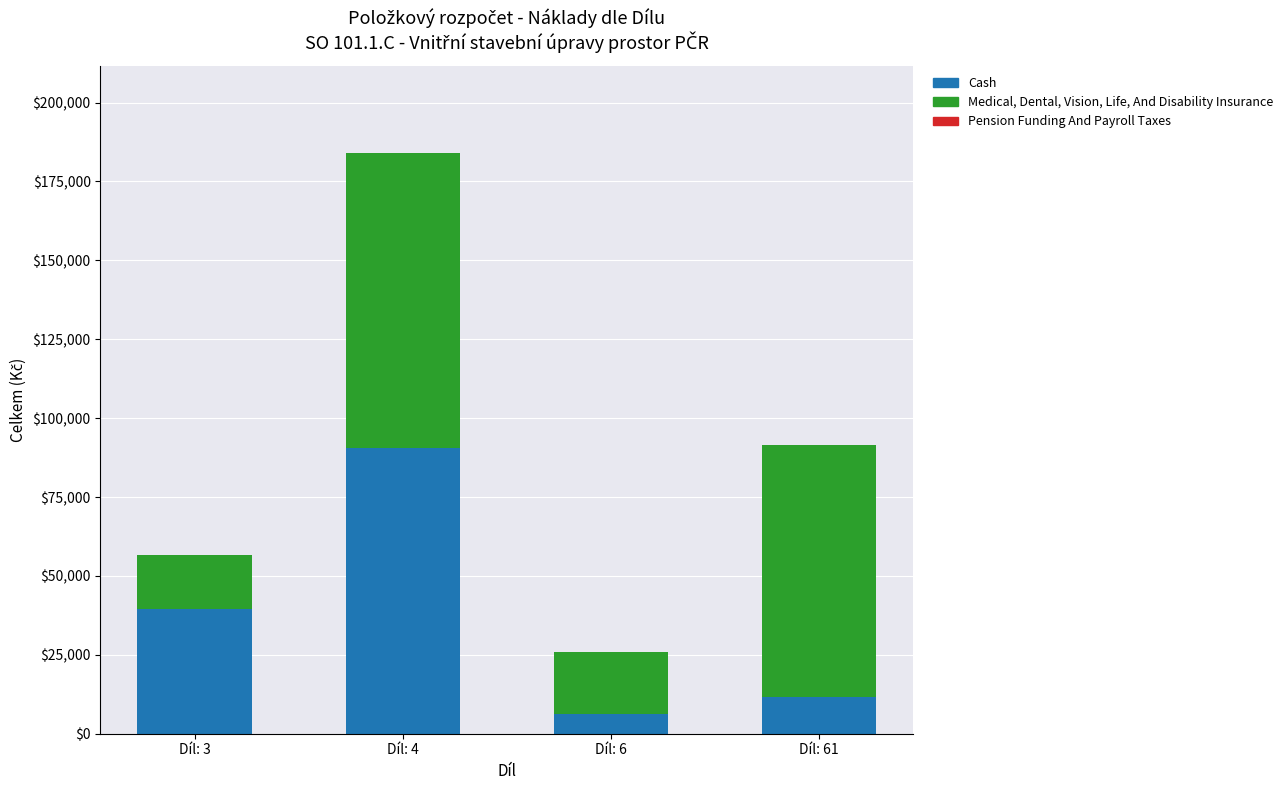

At which label is Cash closest to 48394?

Díl: 3